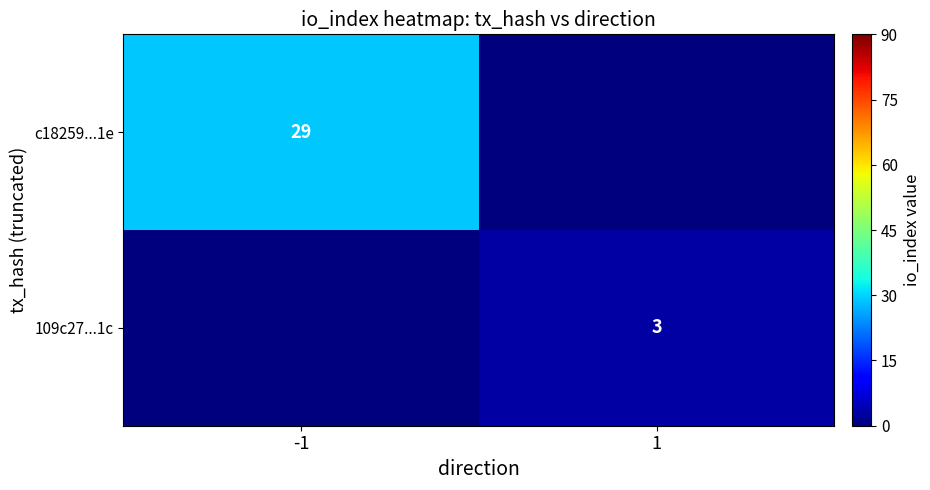

At how many categories does at least one series exceed 4?

1